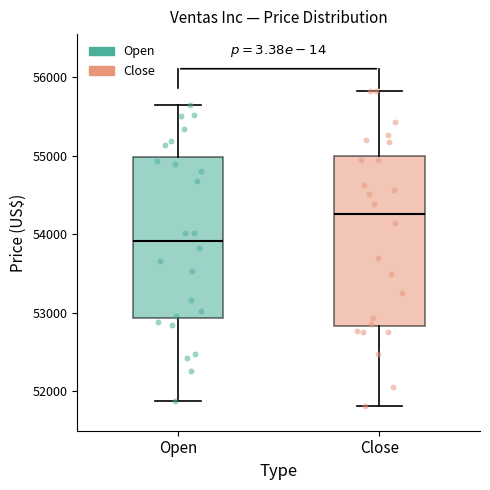

Comparing the boxes themselves (not the whiskers), which one is the tallest?

Close